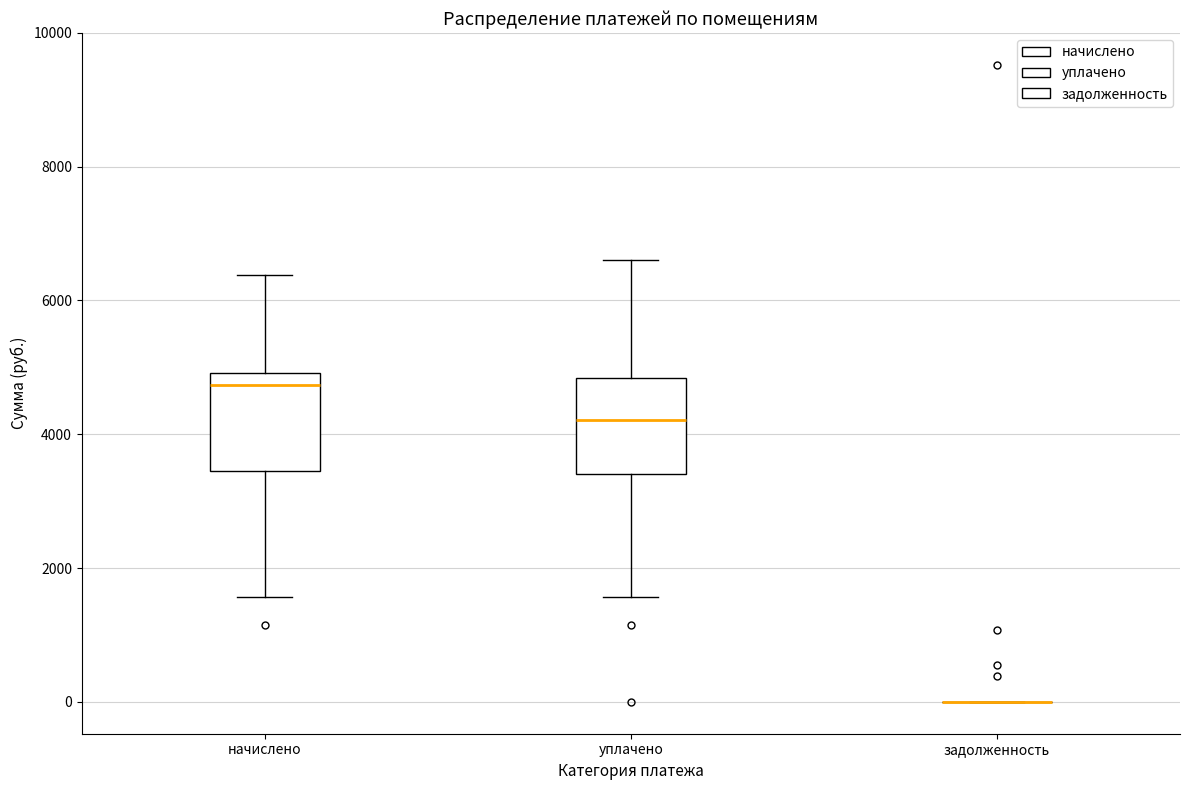

Reading left to right, read every box against the y-axis: the position of its median line, the range the box covers, and the ends of its whiskers. The values are not printed on the chart, so give them approximately, as read against the axis.

начислено: median 4800, box 3400 to 5000, whiskers 1600 to 6400
уплачено: median 4200, box 3400 to 4800, whiskers 1600 to 6600
задолженность: box collapsed to a line at 0, whiskers 0 to 0